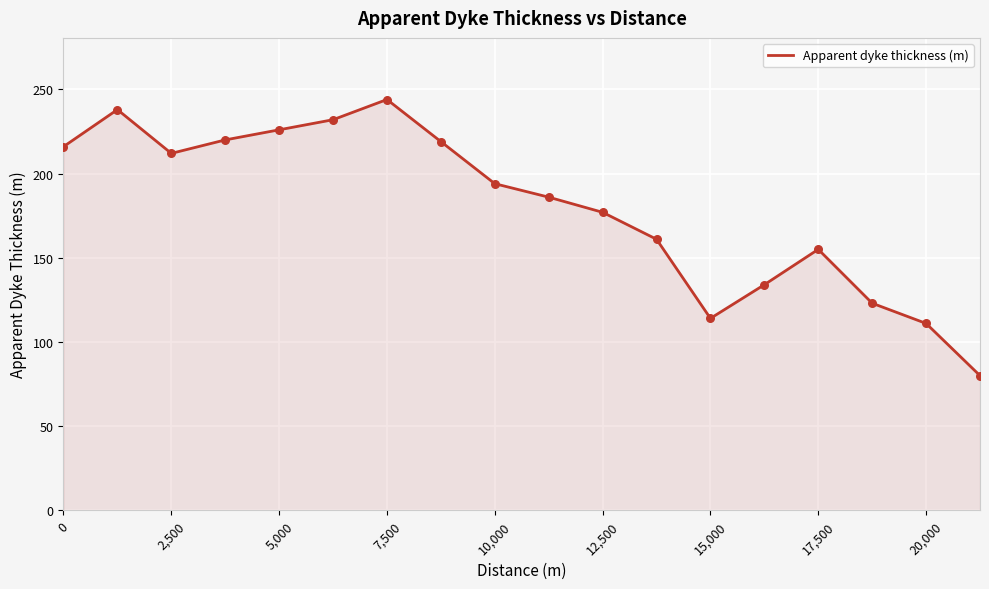

What is the minimum value shown in the chart?

80